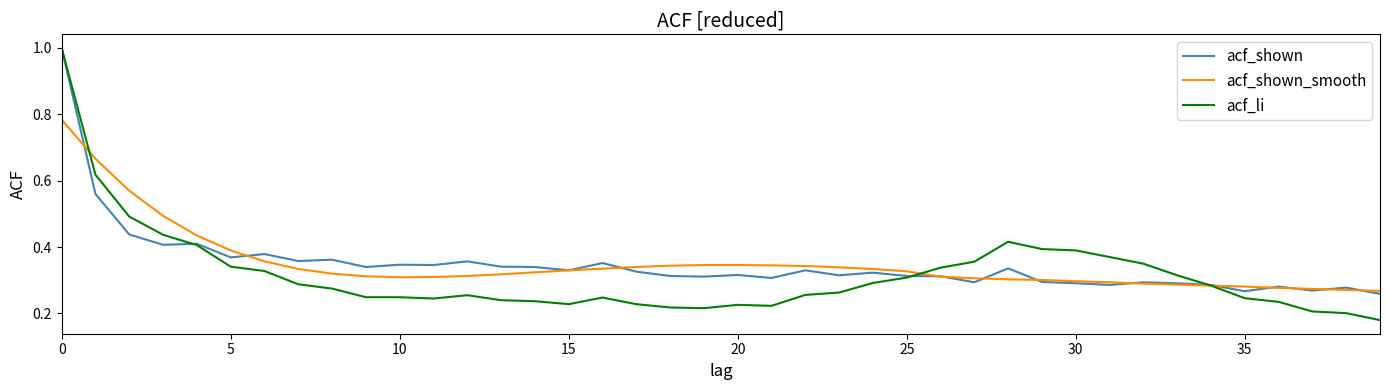

Which series has the largest range (max minus min)?

acf_li